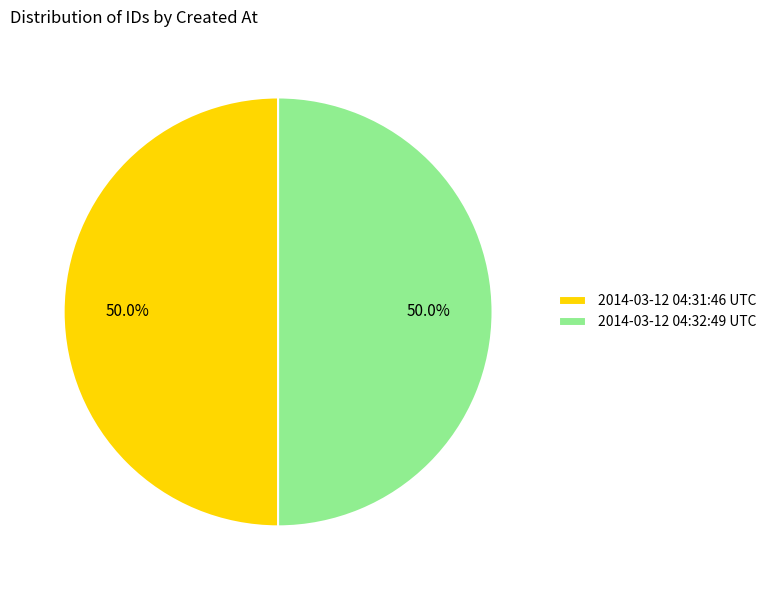

How many slices are in this pie chart?

2